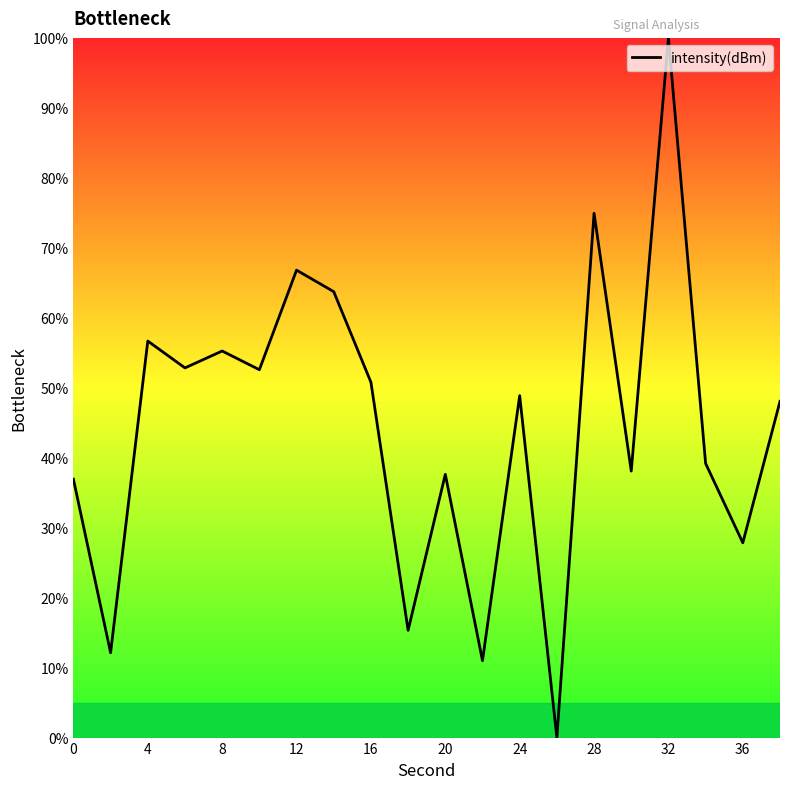

What is the difference between the maximum and minimum values?

100.0